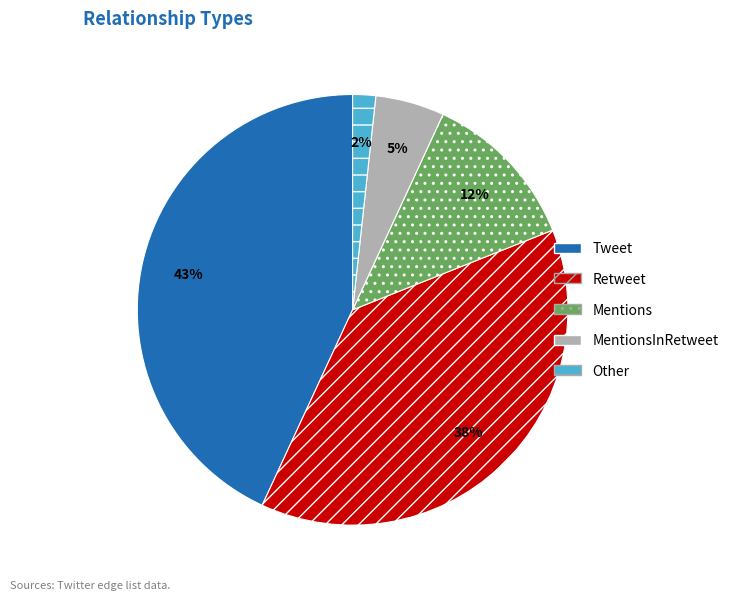

Rank the categories by value from highest to lowest.

Tweet, Retweet, Mentions, MentionsInRetweet, Other